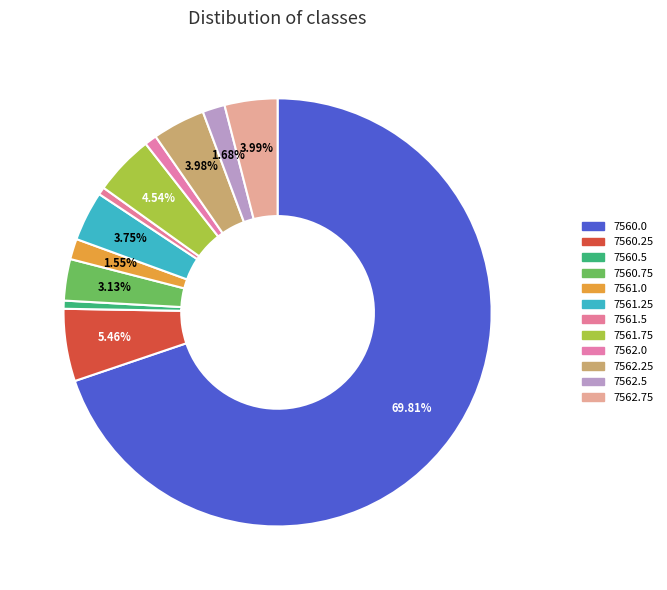

Combined, what portion of the pie is 7561.0 and 7560.25?

7.0%